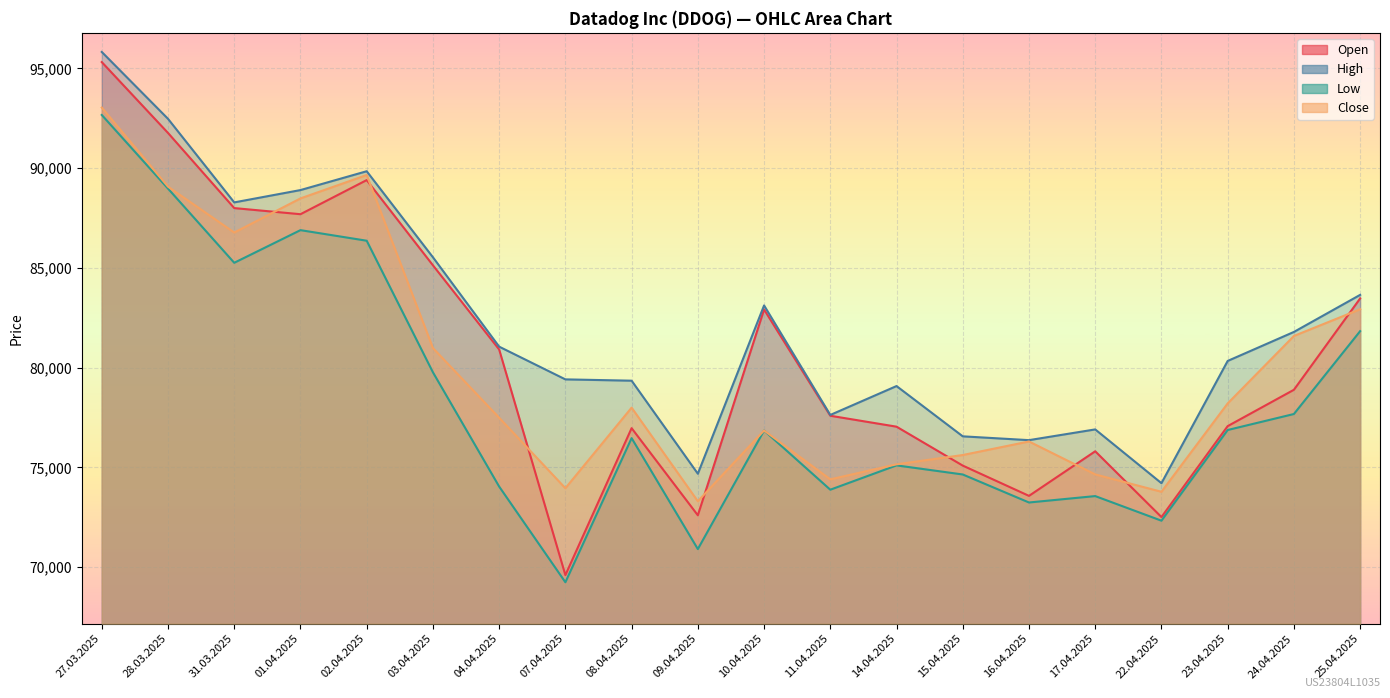

At which label is Close closest to 83174?

25.04.2025